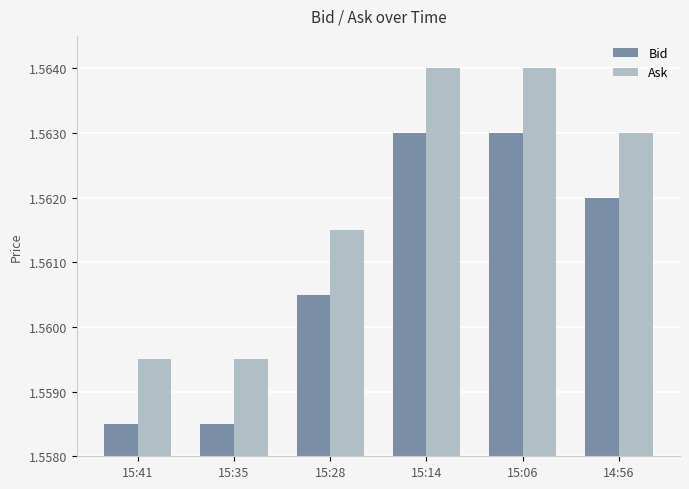

Rank the series by their average value, from highest to lowest.

Ask, Bid